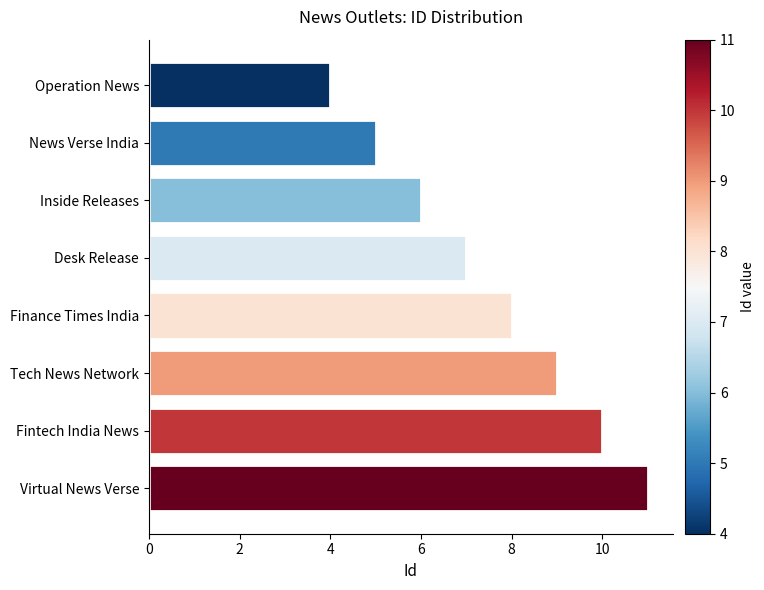

What is the ratio of the value at Operation News to the value at Inside Releases?

0.7